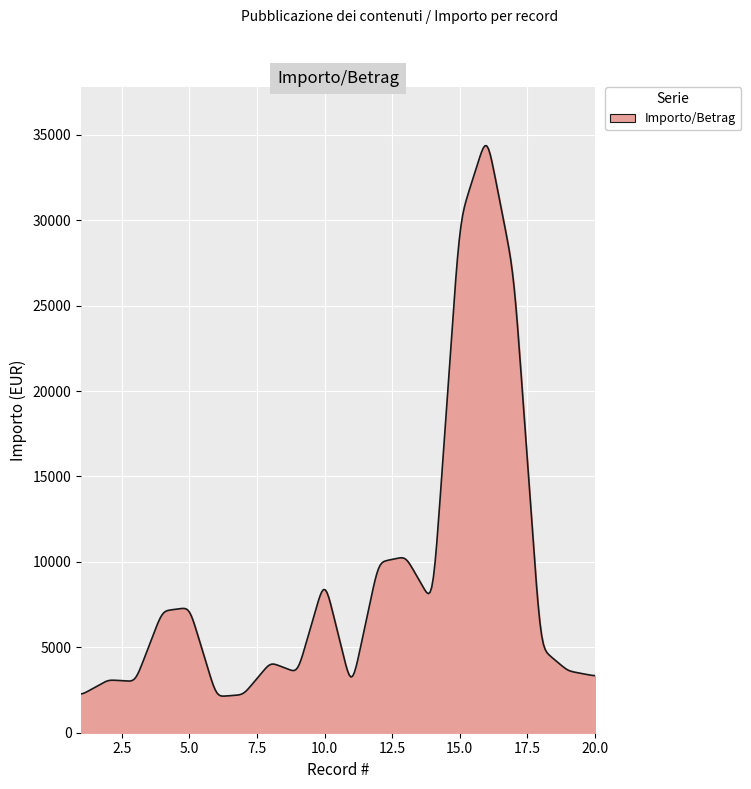

What is the difference between the second highest and minimum values?

32209.7